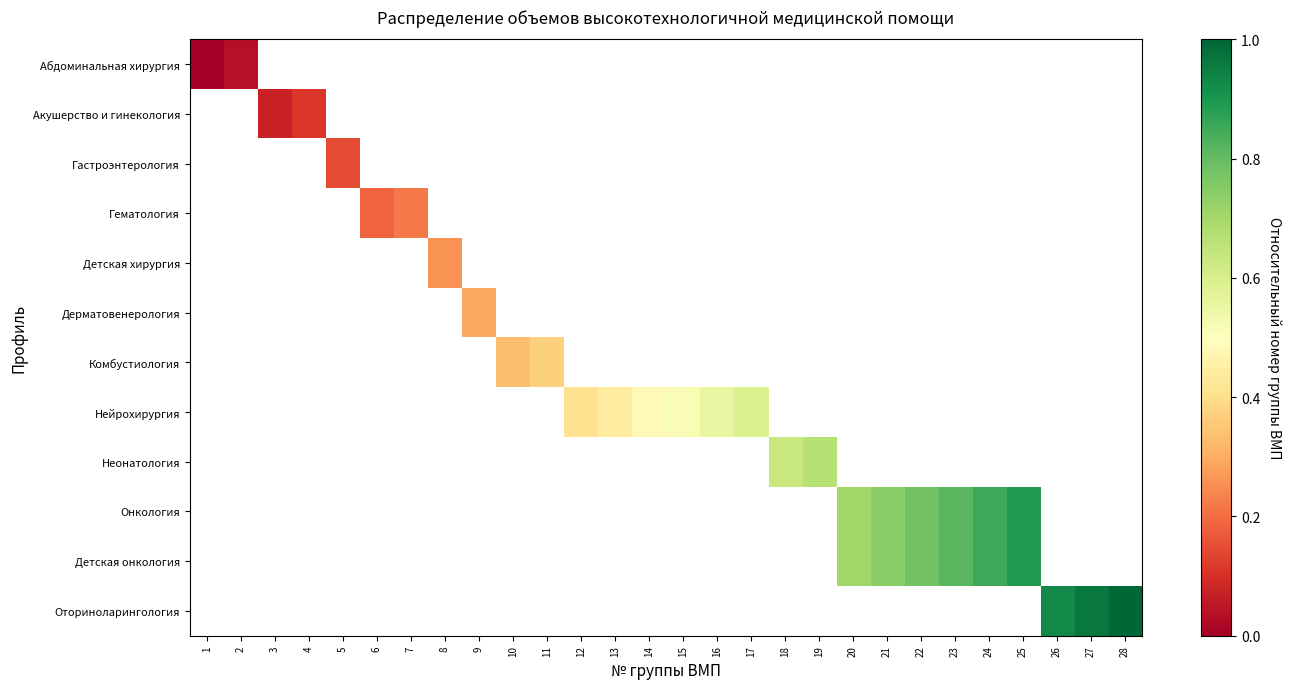

At how many categories does at least one series exceed 0?

27